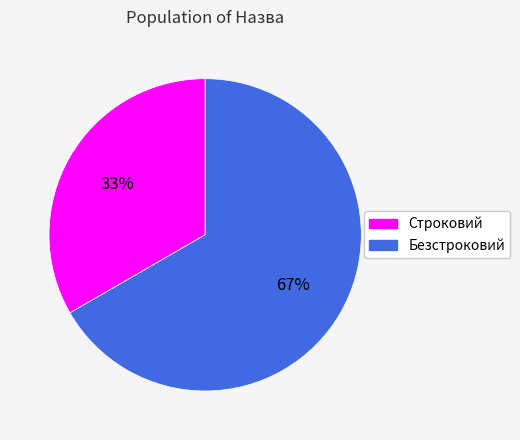

Does Безстроковий represent more than half of the total?

Yes